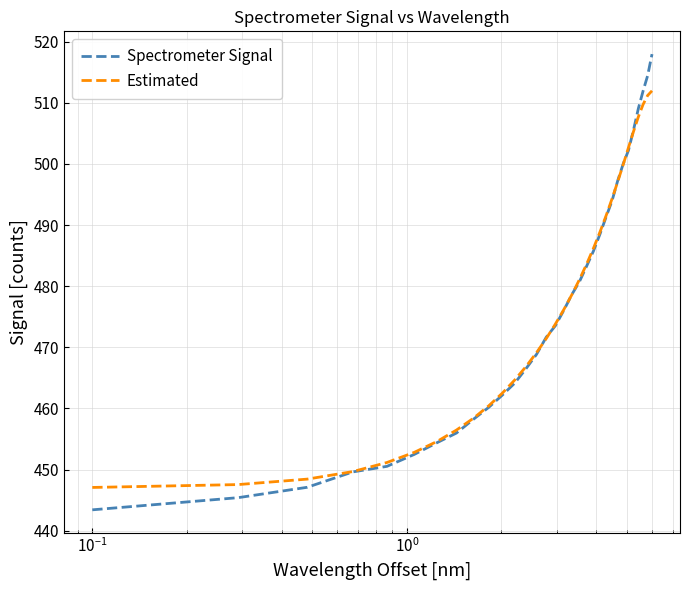

What are all the series names shown in the legend?

Spectrometer Signal, Estimated